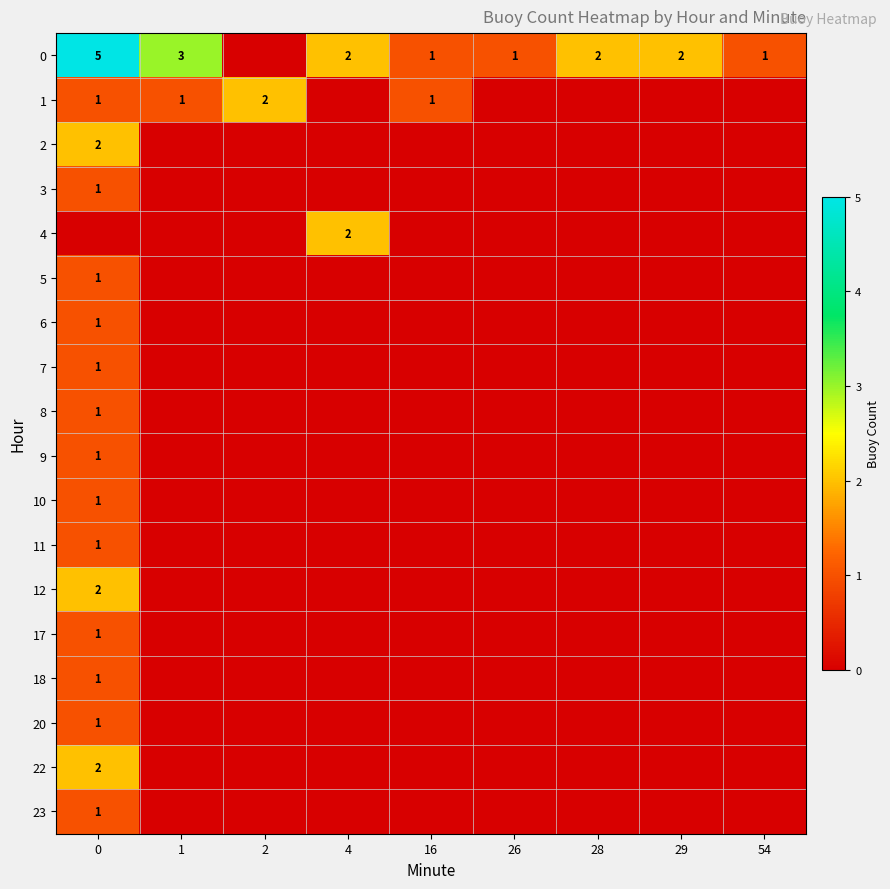

The 11 series shows 2 at 0. True or false?

False